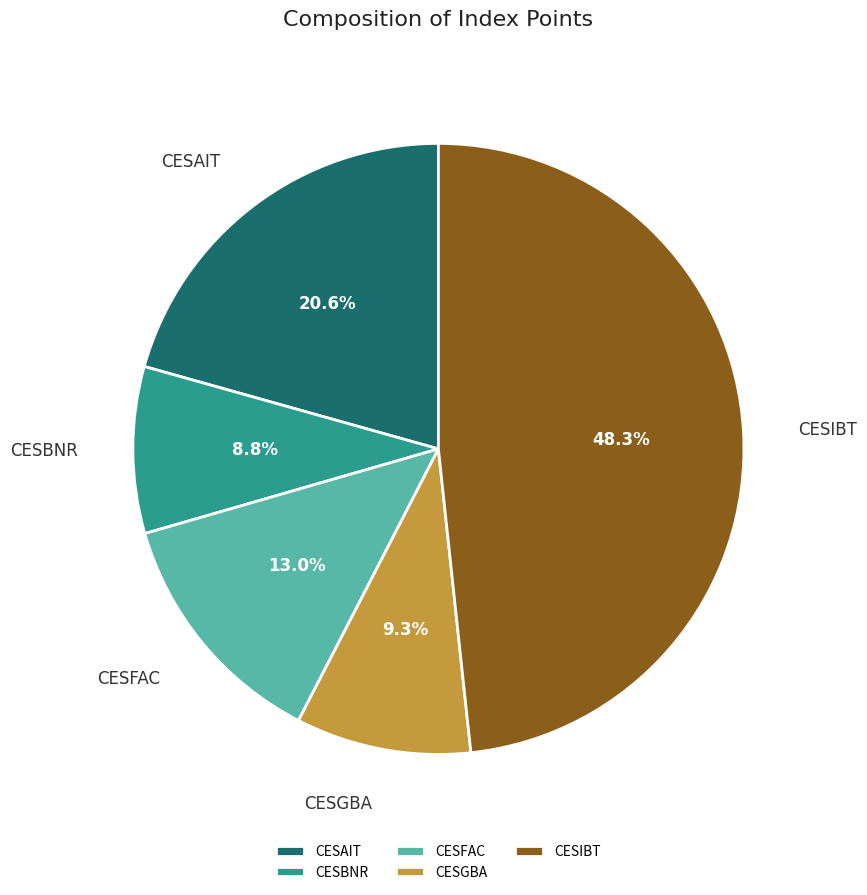

What percentage is the CESIBT slice, to the nearest percent?

48%